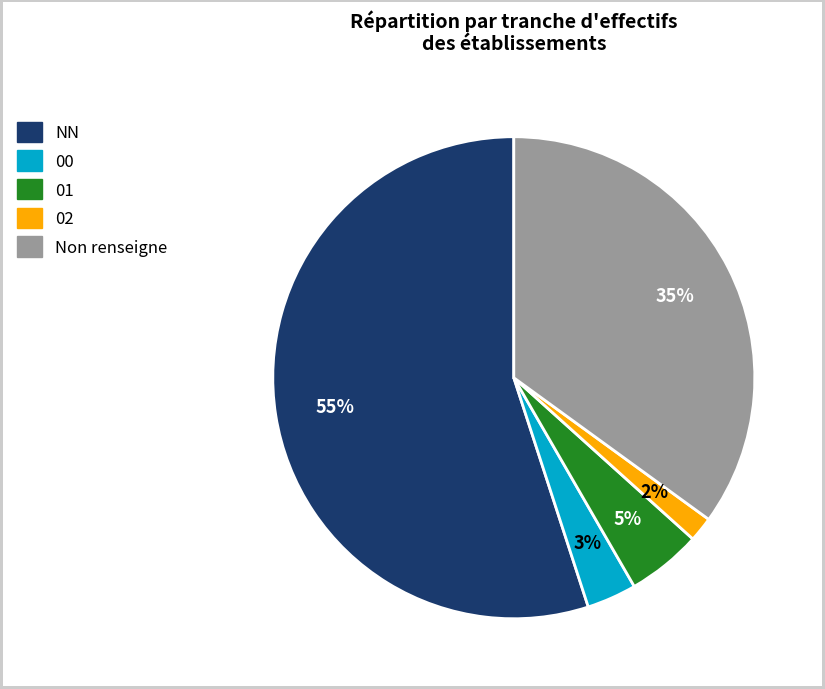

How many segments does this pie chart have?

5